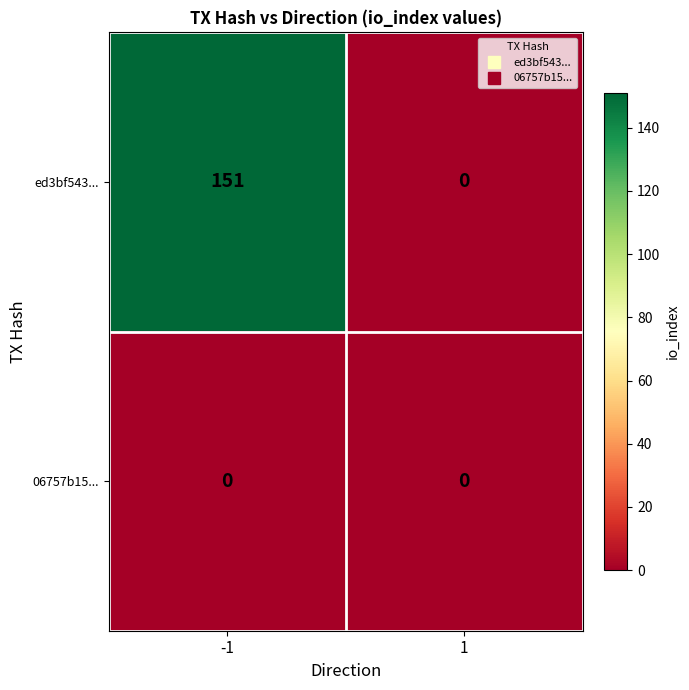

Count the number of categories in the chart.

2